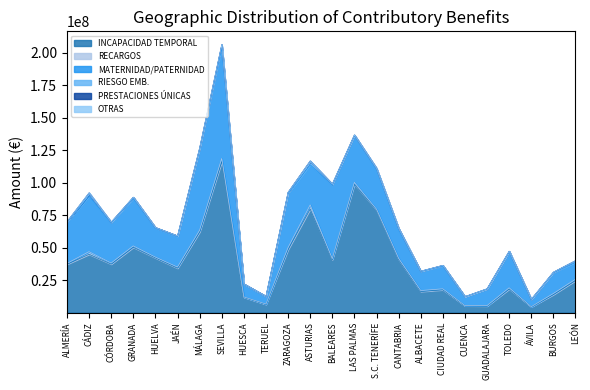

Reading left to right, what are all the values shown in this chart?

INCAPACIDAD TEMPORAL: ALMERÍA=37225798.7	CÁDIZ=44895894.9	CÓRDOBA=37363311.5	GRANADA=50279493.4	HUELVA=42122596.6	JAÉN=34189275.3	MÁLAGA=62049361.8	SEVILLA=116187718.0	HUESCA=11856331.6	TERUEL=6343263.3	ZARAGOZA=48477263.2	ASTURIAS=79739638.8	BALEARES=40743636.2	LAS PALMAS=98718730.0	S.C. TENERÍFE=78964602.7	CANTABRIA=40737310.9	ALBACETE=16248798.7	CIUDAD REAL=17576848.1	CUENCA=5238380.4	GUADALAJARA=5071781.5	TOLEDO=18149748.8	ÁVILA=4460547.0	BURGOS=13876914.7	LEÓN=24686271.8
RECARGOS: ALMERÍA=633317.4	CÁDIZ=2049266.6	CÓRDOBA=817970.4	GRANADA=1090106.2	HUELVA=620953.3	JAÉN=921334.9	MÁLAGA=1411192.4	SEVILLA=2489203.5	HUESCA=227583.5	TERUEL=279353.1	ZARAGOZA=1644230.9	ASTURIAS=3175553.9	BALEARES=768249.5	LAS PALMAS=1509767.7	S.C. TENERÍFE=617986.7	CANTABRIA=1050218.1	ALBACETE=767711.9	CIUDAD REAL=775959.9	CUENCA=169897.2	GUADALAJARA=318344.9	TOLEDO=991008.1	ÁVILA=108813.5	BURGOS=854697.2	LEÓN=1023074.8
MATERNIDAD/PATERNIDAD: ALMERÍA=31522277.4	CÁDIZ=42617017.6	CÓRDOBA=30849422.8	GRANADA=36337852.1	HUELVA=22168326.3	JAÉN=23342870.9	MÁLAGA=61865553.6	SEVILLA=84701593.6	HUESCA=9800710.2	TERUEL=5730448.5	ZARAGOZA=41436813.3	ASTURIAS=30883264.8	BALEARES=56422641.1	LAS PALMAS=35990527.7	S.C. TENERÍFE=30700353.7	CANTABRIA=22126547.2	ALBACETE=14640021.0	CIUDAD REAL=17412164.8	CUENCA=6807312.5	GUADALAJARA=12785247.1	TOLEDO=27640107.6	ÁVILA=5279842.2	BURGOS=15907405.7	LEÓN=12999977.1
RIESGO EMB.: ALMERÍA=575554.1	CÁDIZ=1448502.3	CÓRDOBA=565332.0	GRANADA=1122769.6	HUELVA=549089.7	JAÉN=603657.1	MÁLAGA=1257926.1	SEVILLA=2767128.4	HUESCA=231361.9	TERUEL=250503.5	ZARAGOZA=979413.2	ASTURIAS=2522985.6	BALEARES=824475.1	LAS PALMAS=440155.4	S.C. TENERÍFE=589356.8	CANTABRIA=931762.6	ALBACETE=263980.6	CIUDAD REAL=625294.7	CUENCA=133823.7	GUADALAJARA=177335.5	TOLEDO=481833.2	ÁVILA=421446.8	BURGOS=503324.0	LEÓN=1258278.6
PRESTACIONES ÚNICAS: ALMERÍA=0.0	CÁDIZ=1190075.2	CÓRDOBA=0.0	GRANADA=0.0	HUELVA=44029.0	JAÉN=0.0	MÁLAGA=77410.8	SEVILLA=0.0	HUESCA=0.0	TERUEL=0.0	ZARAGOZA=22760.8	ASTURIAS=432372.1	BALEARES=187831.1	LAS PALMAS=88184.9	S.C. TENERÍFE=273001.6	CANTABRIA=116129.6	ALBACETE=0.0	CIUDAD REAL=0.0	CUENCA=0.0	GUADALAJARA=0.0	TOLEDO=0.0	ÁVILA=0.0	BURGOS=0.0	LEÓN=15557.5
OTRAS: ALMERÍA=0.0	CÁDIZ=47.9	CÓRDOBA=0.0	GRANADA=0.0	HUELVA=0.0	JAÉN=896.9	MÁLAGA=0.0	SEVILLA=2356.8	HUESCA=88.0	TERUEL=405.8	ZARAGOZA=0.0	ASTURIAS=201.8	BALEARES=0.0	LAS PALMAS=0.0	S.C. TENERÍFE=3132.5	CANTABRIA=0.0	ALBACETE=23.9	CIUDAD REAL=8.0	CUENCA=0.0	GUADALAJARA=0.0	TOLEDO=282.8	ÁVILA=2140.2	BURGOS=0.0	LEÓN=0.0